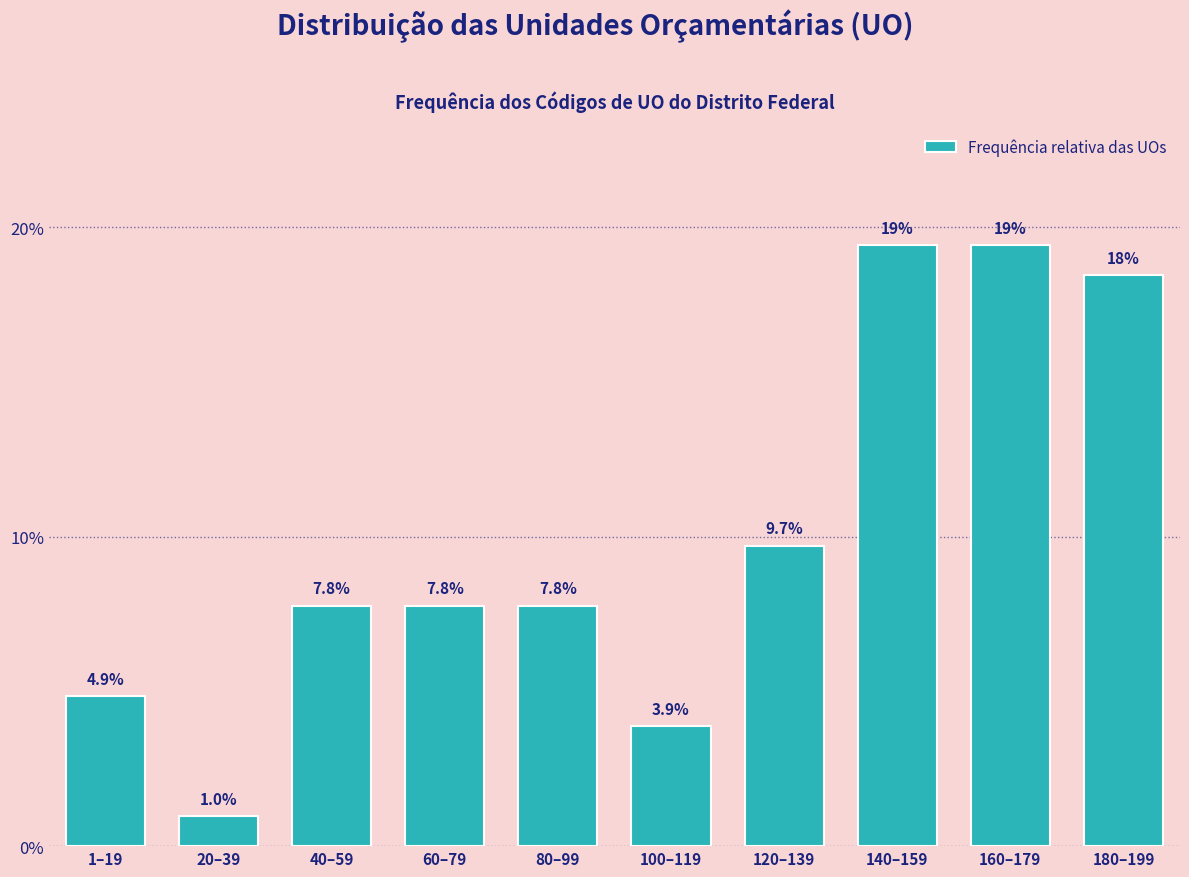

Reading right to left, what are all the values shown in this chart?

180–199=18.4	160–179=19.4	140–159=19.4	120–139=9.7	100–119=3.9	80–99=7.8	60–79=7.8	40–59=7.8	20–39=1.0	1–19=4.9